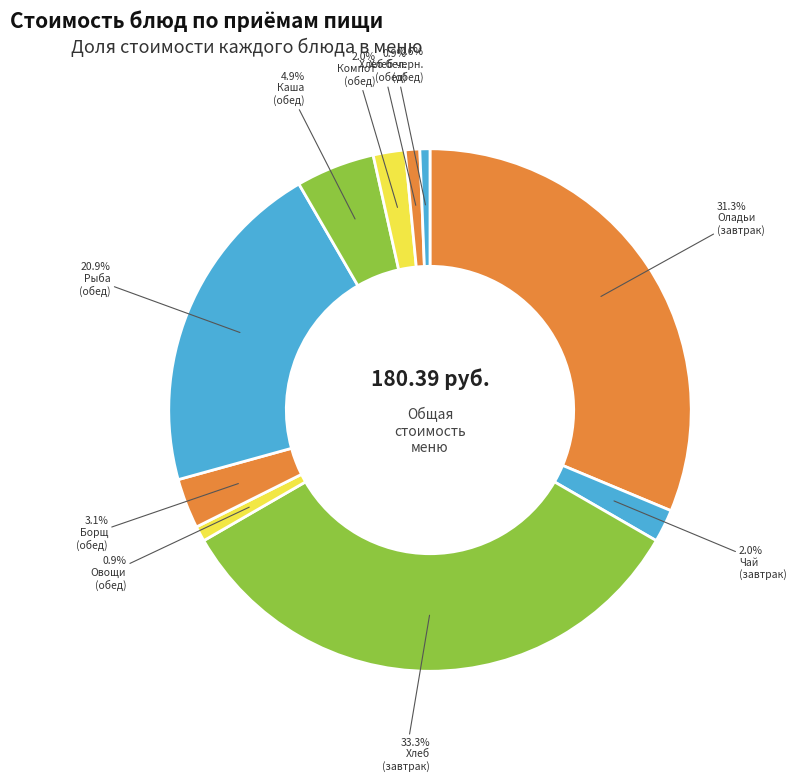

How many slices are in this pie chart?

10